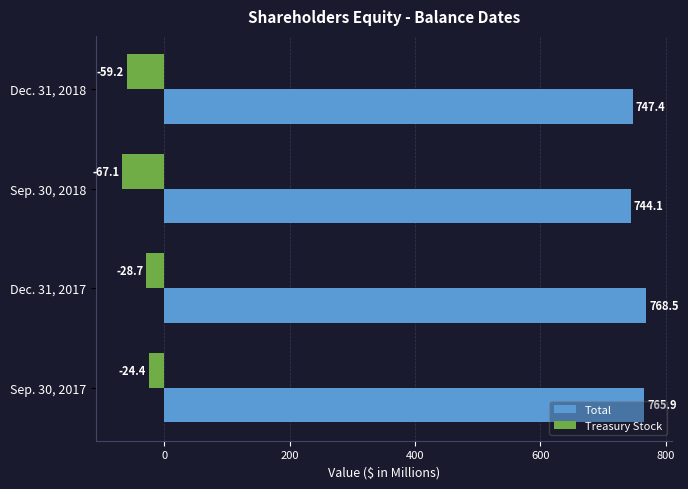

What is the difference between the second highest and second lowest values in the Treasury Stock series?

30.5